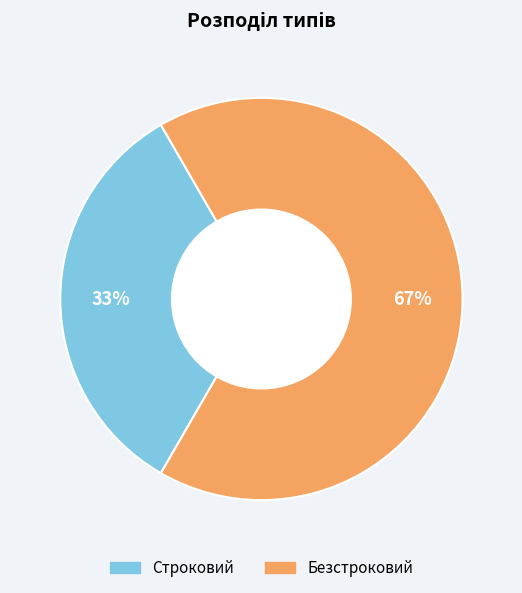

Do Безстроковий and Строковий together represent more than half of the pie?

Yes